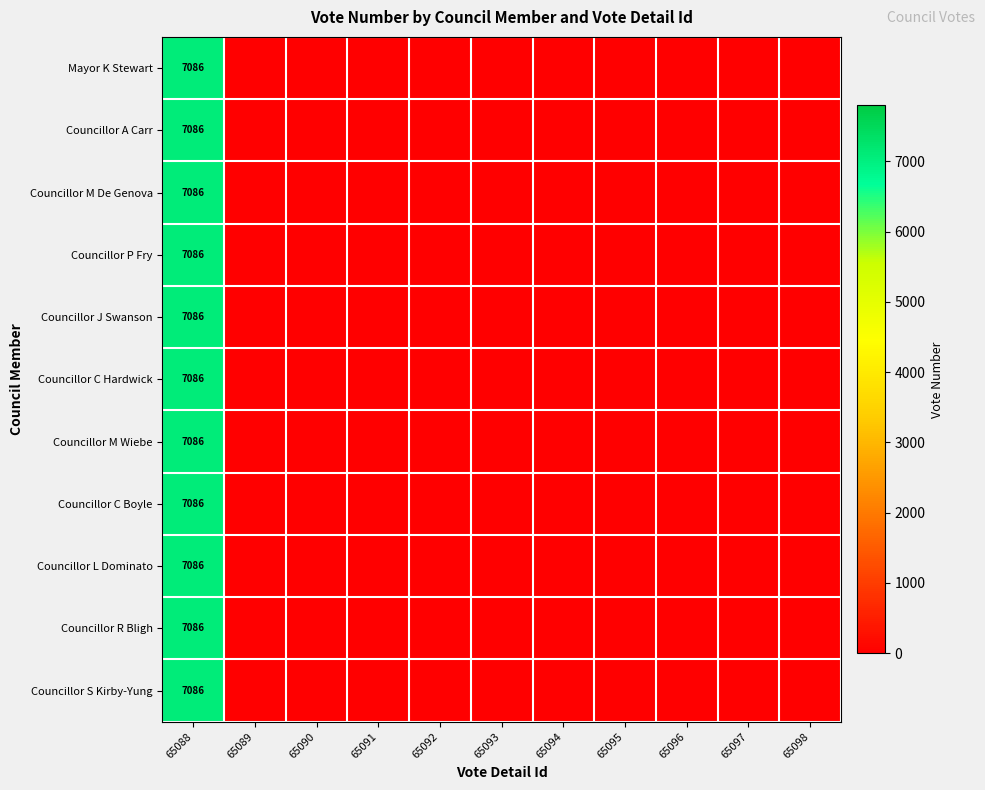

True or false: Councillor M Wiebe has a value of 7086 at 65088.

True